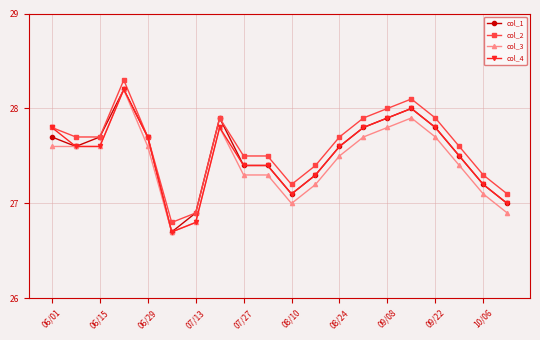

True or false: col_3 and col_2 cross at least once.

False